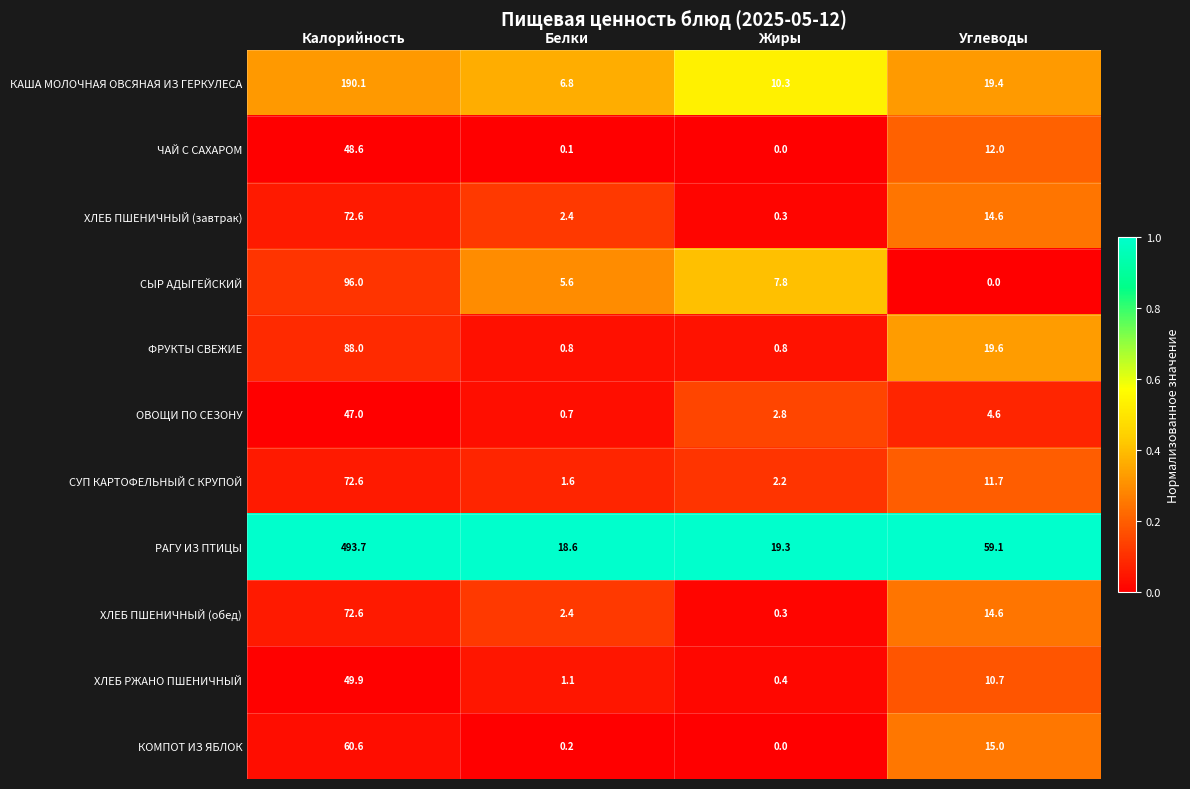

What is the maximum value shown in the chart?

493.7